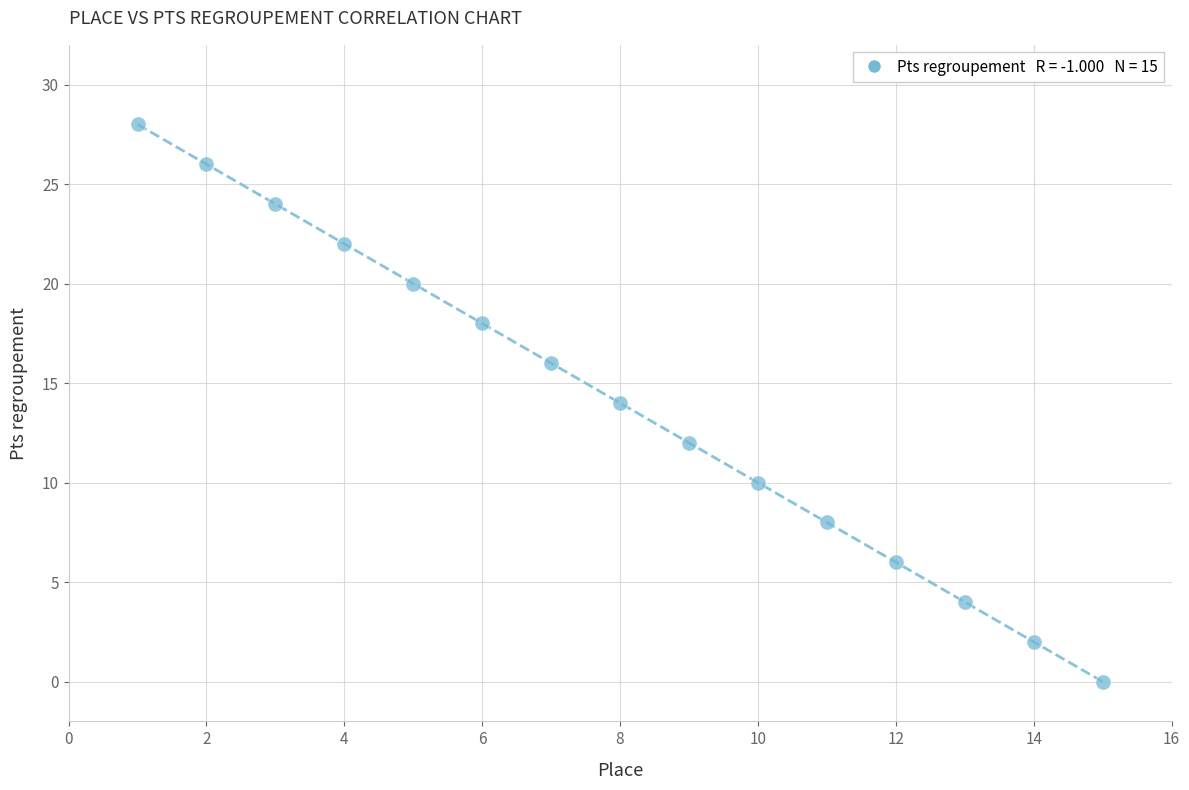

What is the range of Y values (max minus min)?

28